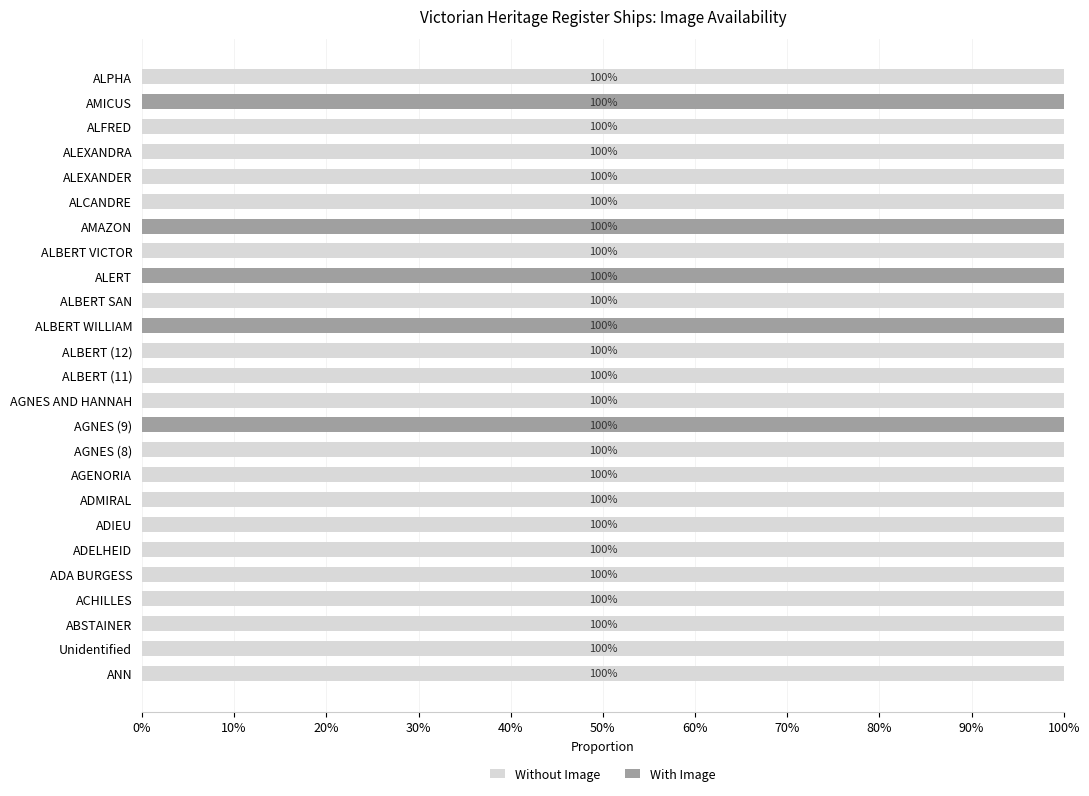

Count the number of data series in this chart.

2